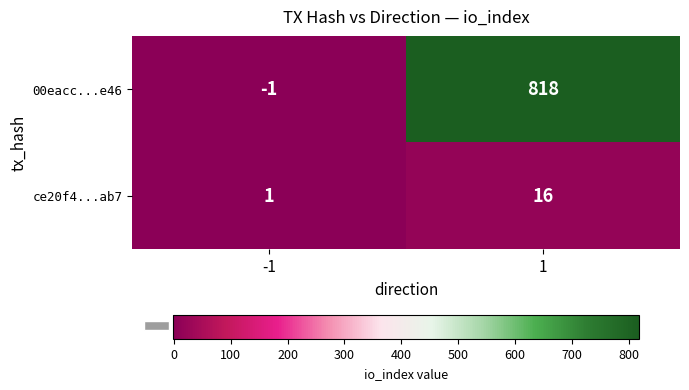

Rank the series by their average value, from highest to lowest.

00eacc...e46, ce20f4...ab7